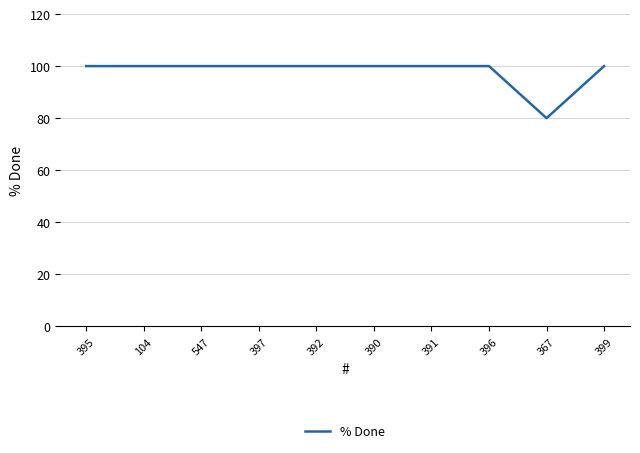

Is it true that the value at 547 is 100?

True